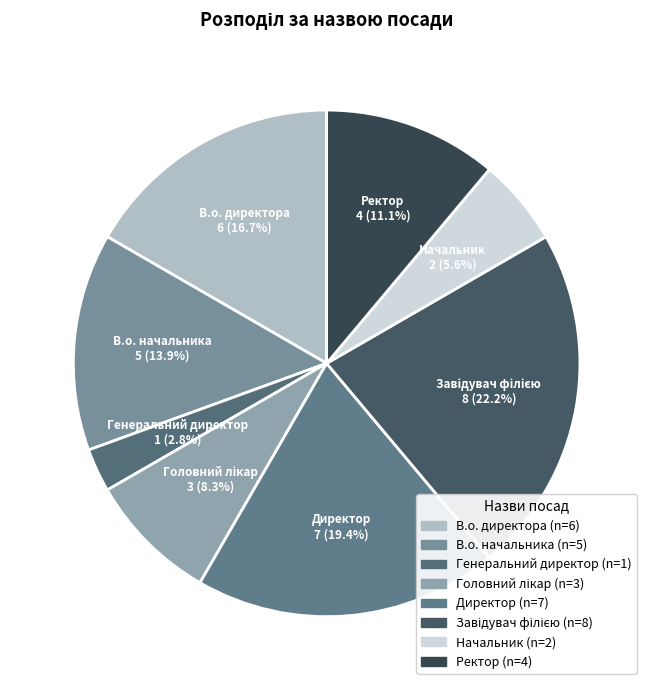

To the nearest percent, what is the combined percentage of В.о. начальника and В.о. директора?

31%